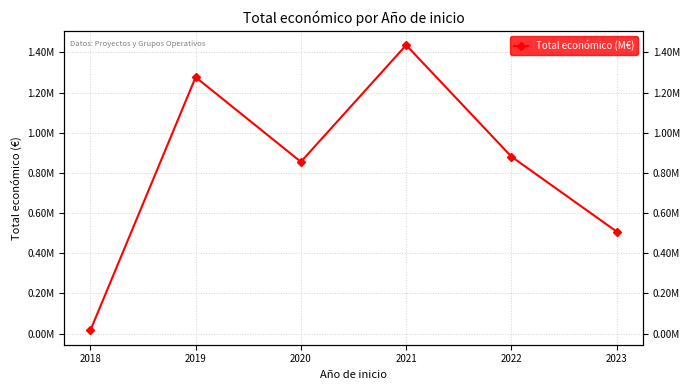

Reading right to left, what are all the values shown in this chart?

2023=507931.0	2022=881052.9	2021=1436165.0	2020=855274.0	2019=1276642.0	2018=15827.0